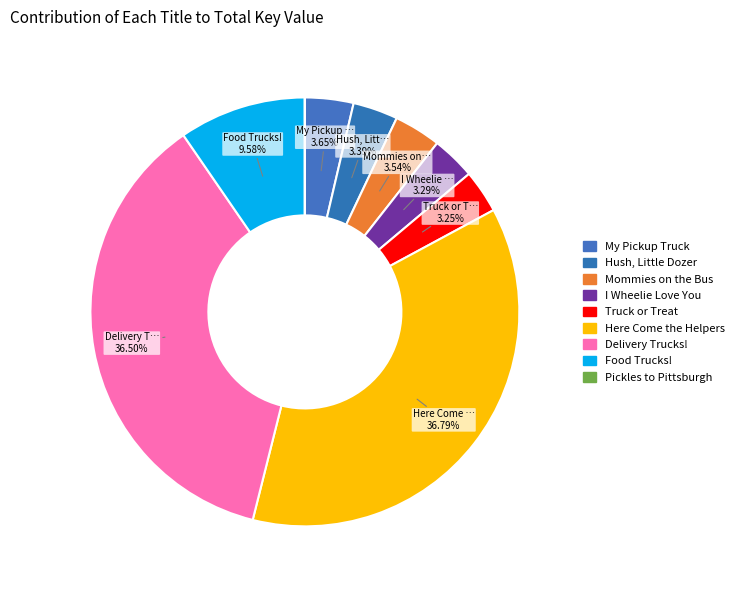

Does Here Come the Helpers represent more than half of the total?

No